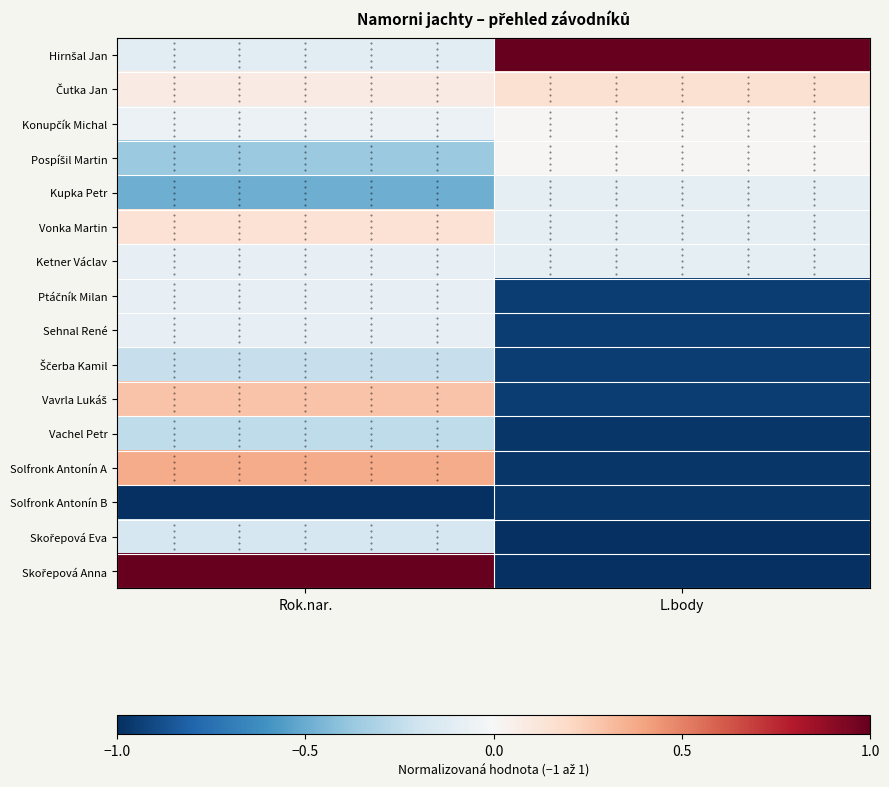

What is the spread (max minus min) of values at Rok.nar.?

2.0